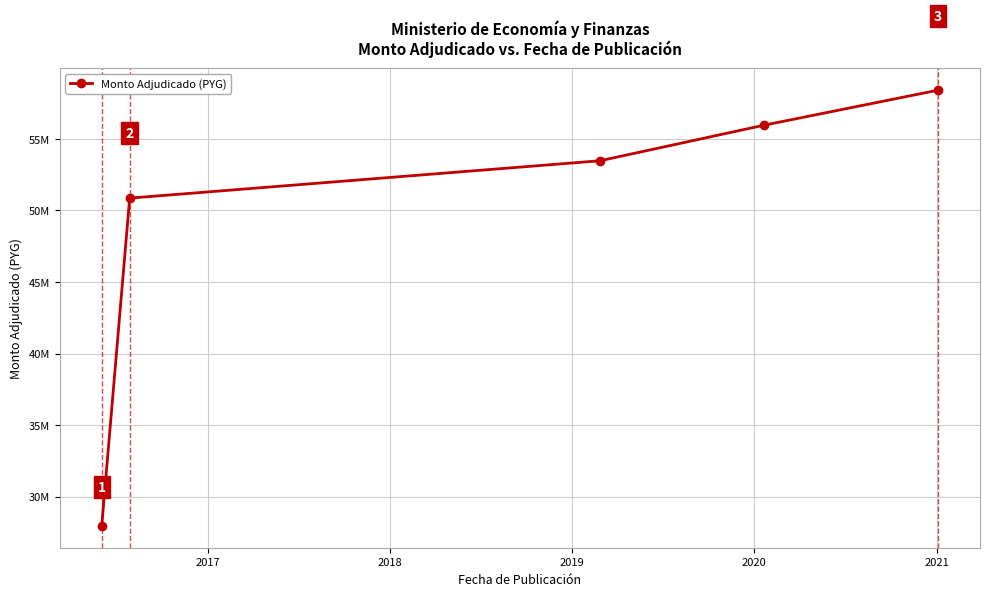

What is the smallest value displayed?

27950000